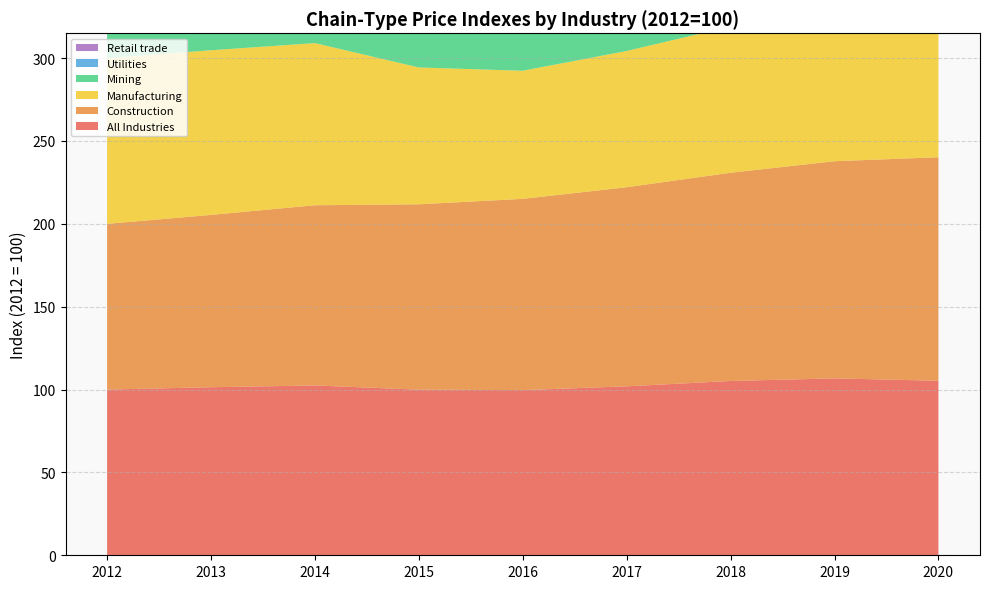

Reading left to right, extract all data points from this chart.

All Industries: 2012=100.0	2013=101.4	2014=102.5	2015=99.9	2016=99.7	2017=102.0	2018=105.2	2019=106.8	2020=105.3
Construction: 2012=100.0	2013=104.0	2014=108.7	2015=111.9	2016=115.4	2017=120.1	2018=125.7	2019=131.0	2020=134.9
Manufacturing: 2012=100.0	2013=99.4	2014=97.8	2015=82.6	2016=77.3	2017=82.2	2018=88.2	2019=86.3	2020=78.6
Mining: 2012=100.0	2013=99.7	2014=100.0	2015=78.3	2016=73.8	2017=88.0	2018=98.3	2019=80.1	2020=74.0
Utilities: 2012=100.0	2013=104.3	2014=108.3	2015=114.3	2016=118.5	2017=124.1	2018=128.7	2019=132.1	2020=137.2
Retail trade: 2012=100.0	2013=100.0	2014=101.7	2015=102.8	2016=103.7	2017=103.9	2018=104.4	2019=106.4	2020=108.4